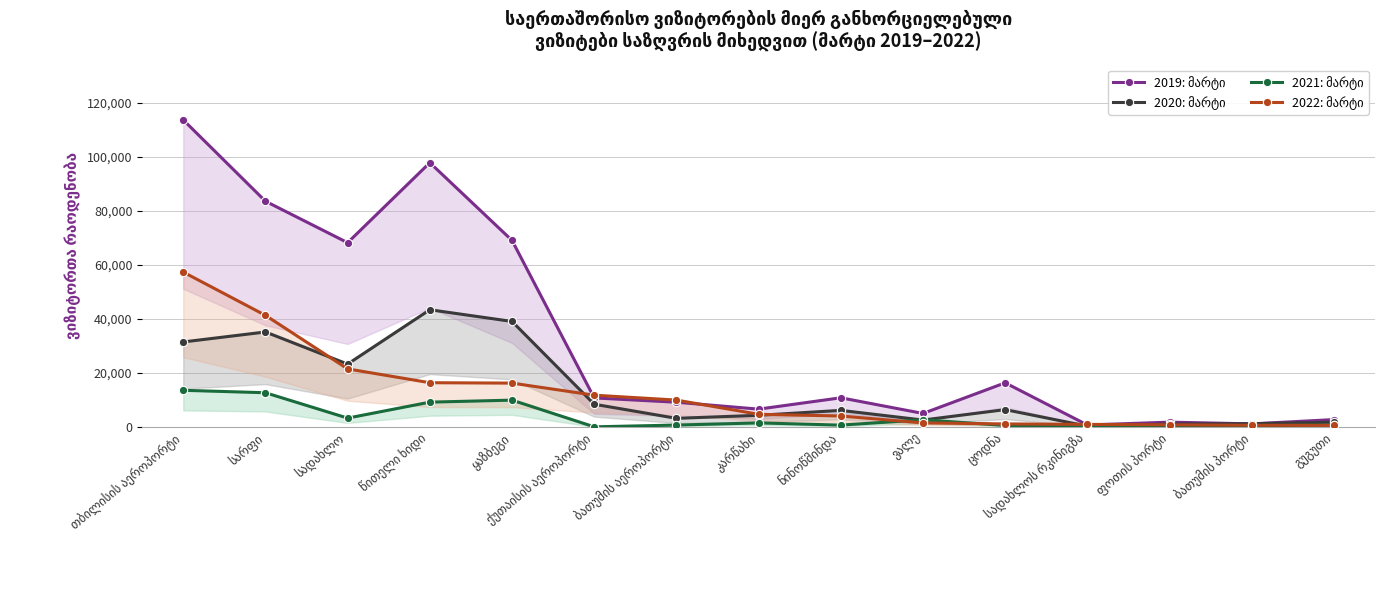

True or false: 2021: მარტი has a value of 12625 at სარფი.

True